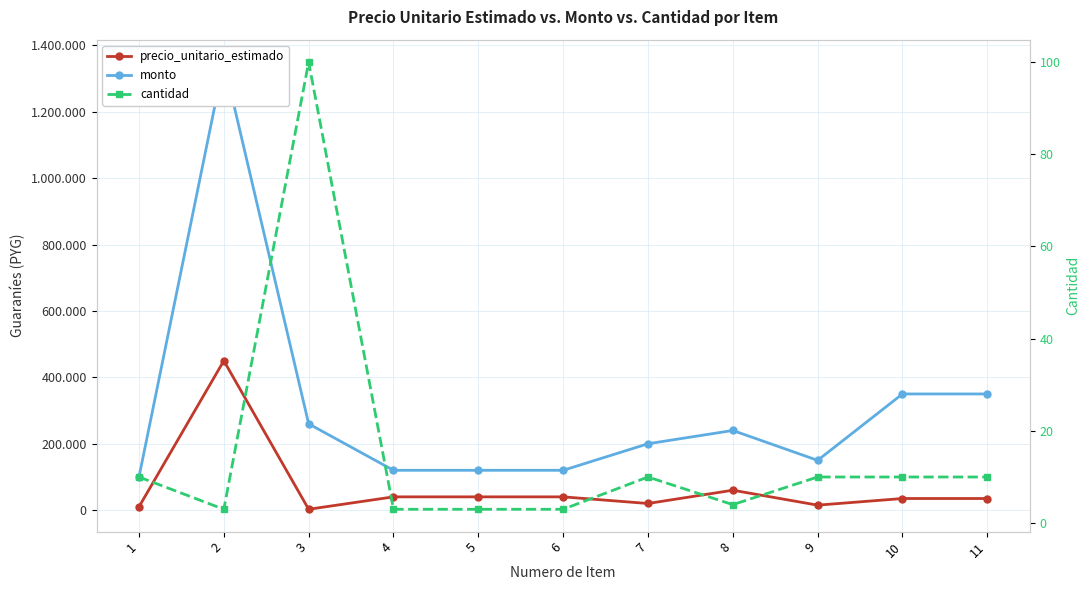

What is the total value across all series at 5?

160003